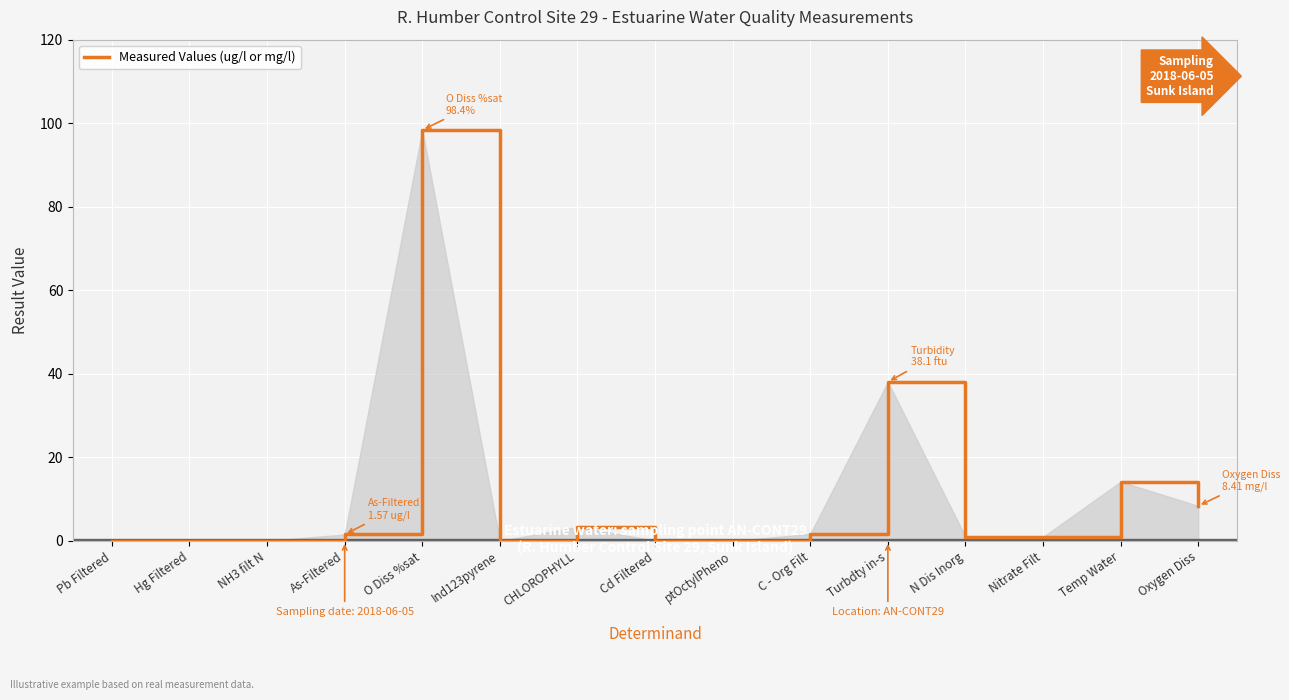

Where does the data first go above 1?

As-Filtered